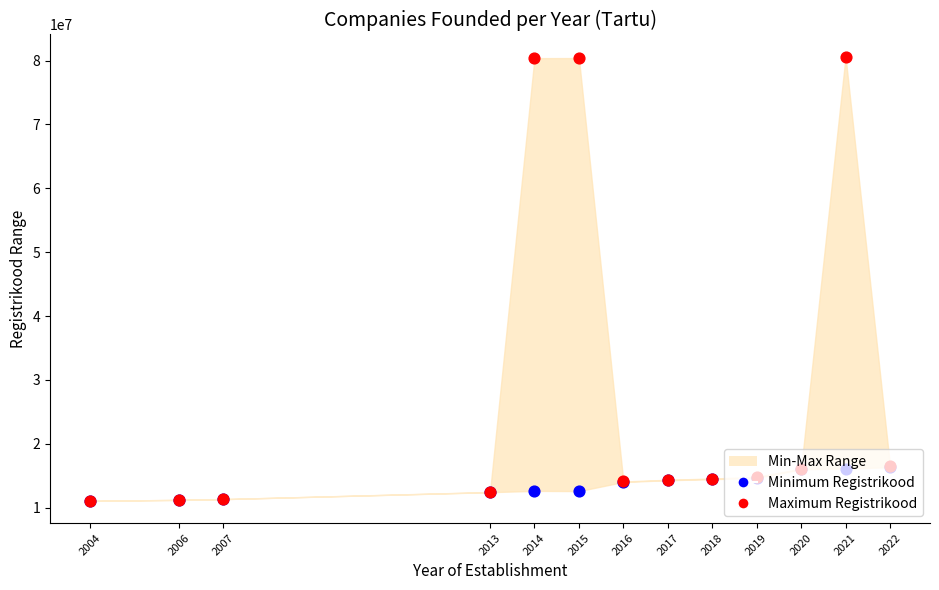

Which series reaches the maximum Y coordinate?

Maximum Registrikood